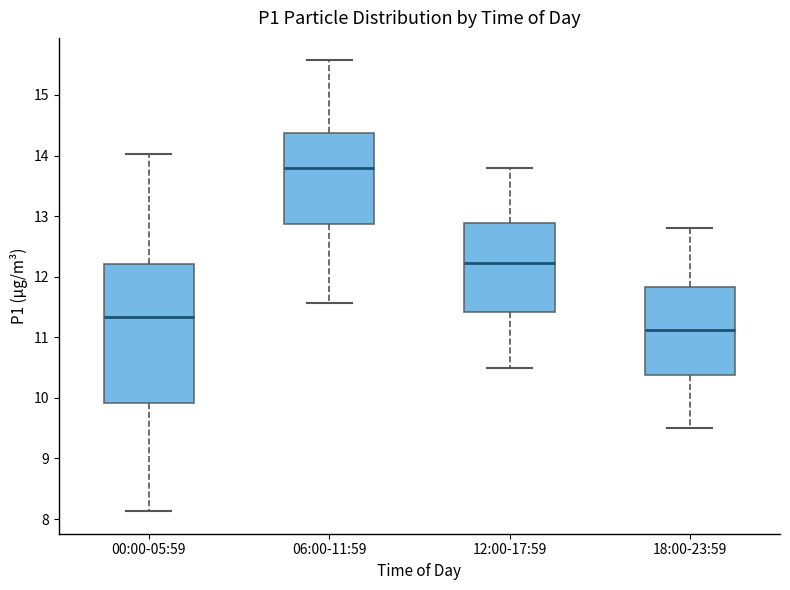

Where is the lower edge of the box for 06:00-11:59 on the y-axis? The values are not printed on the chart, so give them approximately, as read against the axis.

12.9